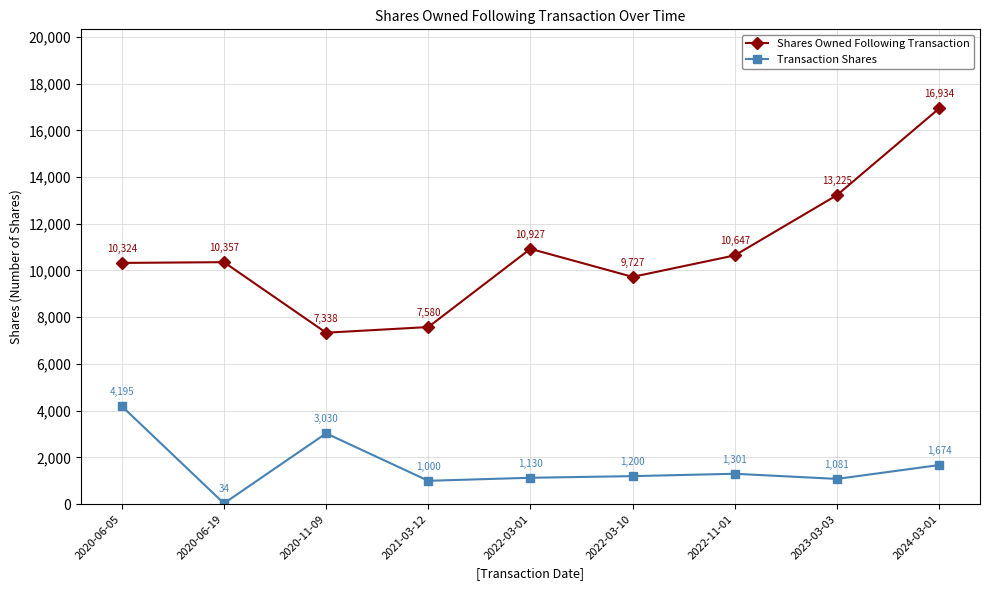

What is the value of the Shares Owned Following Transaction point at the 3rd from the left?

7338